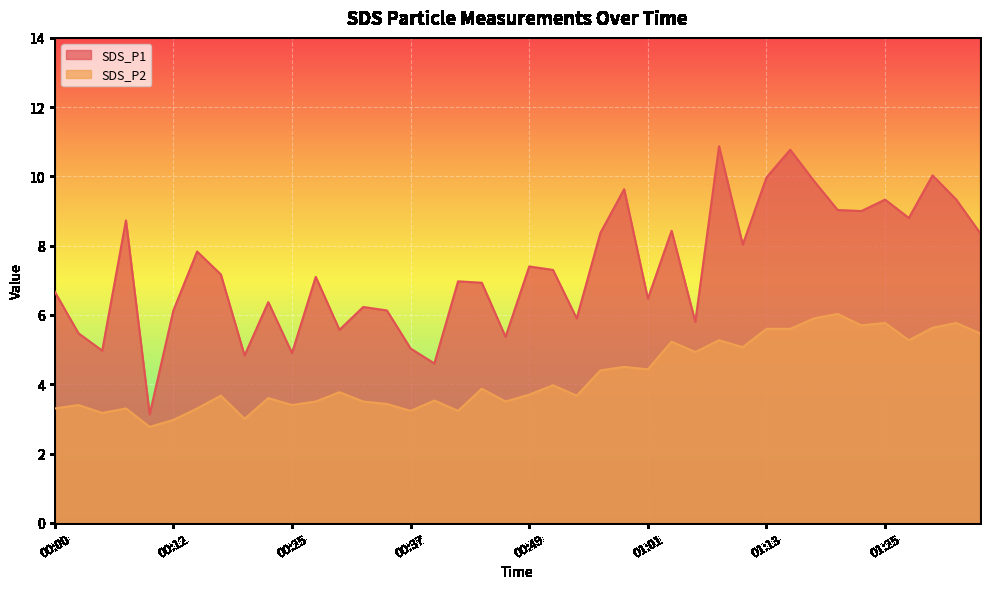

Reading left to right, list all the values displayed in this chart.

SDS_P1: 6.7	5.5	5.0	8.7	3.1	6.1	7.8	7.2	4.8	6.4	4.9	7.1	5.6	6.2	6.1	5.0	4.6	7.0	6.9	5.4	7.4	7.3	5.9	8.4	9.6	6.5	8.4	5.8	10.9	8.0	10.0	10.8	9.9	9.0	9.0	9.3	8.8	10.0	9.3	8.4
SDS_P2: 3.3	3.4	3.2	3.3	2.8	3.0	3.3	3.7	3.0	3.6	3.4	3.5	3.8	3.5	3.4	3.2	3.5	3.2	3.9	3.5	3.7	4.0	3.7	4.4	4.5	4.4	5.2	4.9	5.3	5.1	5.6	5.6	5.9	6.0	5.7	5.8	5.3	5.6	5.8	5.5